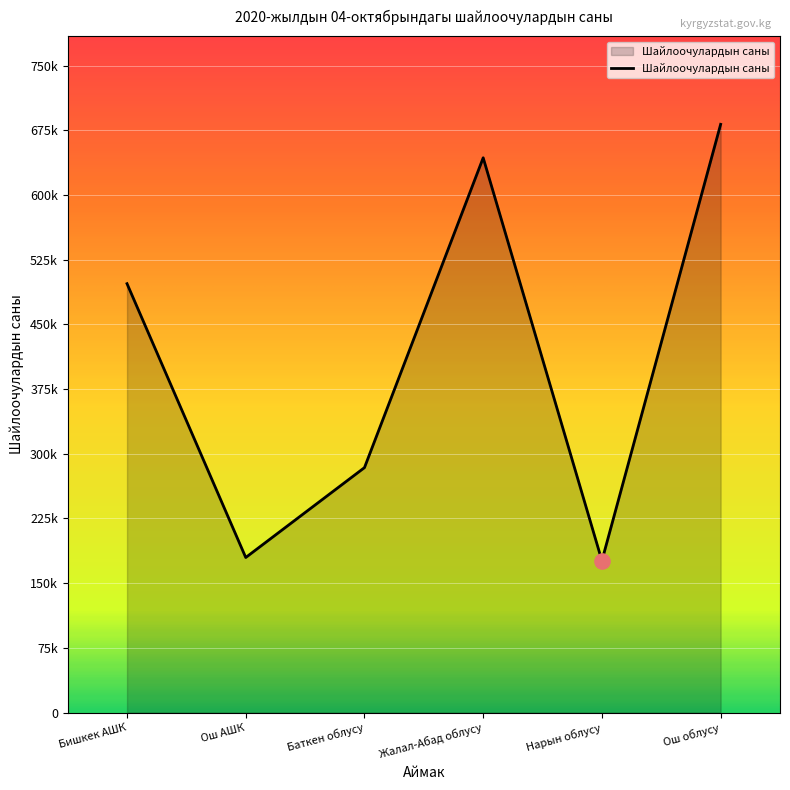

What is the change in value from Ош АШК to Жалал-Абад облусу?

+463802